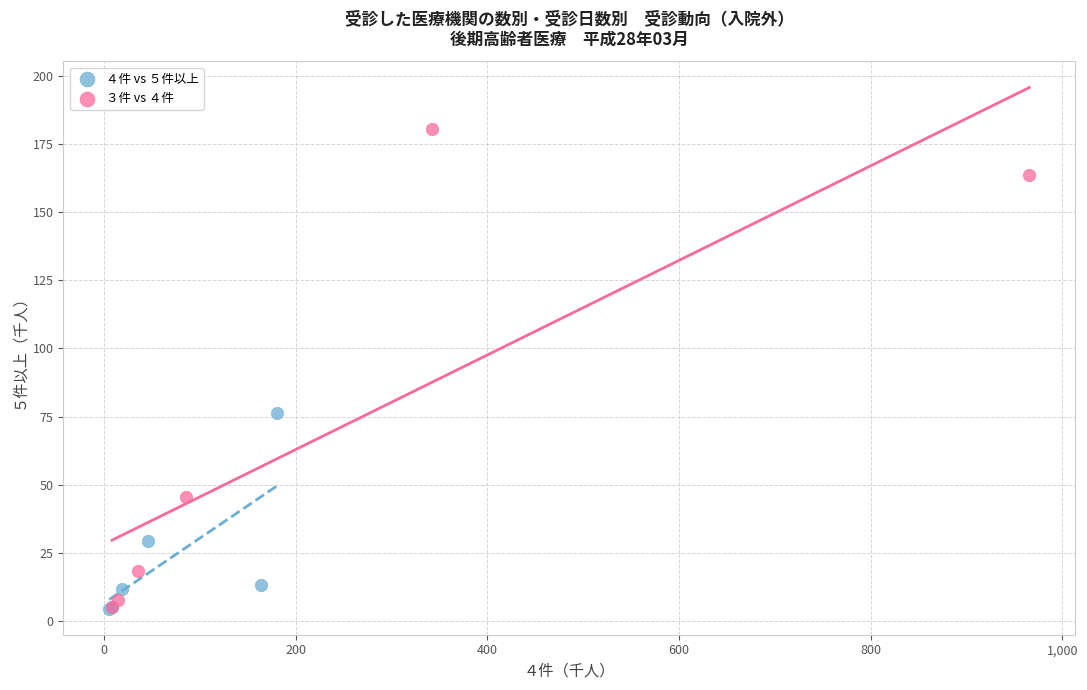

Which series contains the highest Y value?

３件 vs ４件